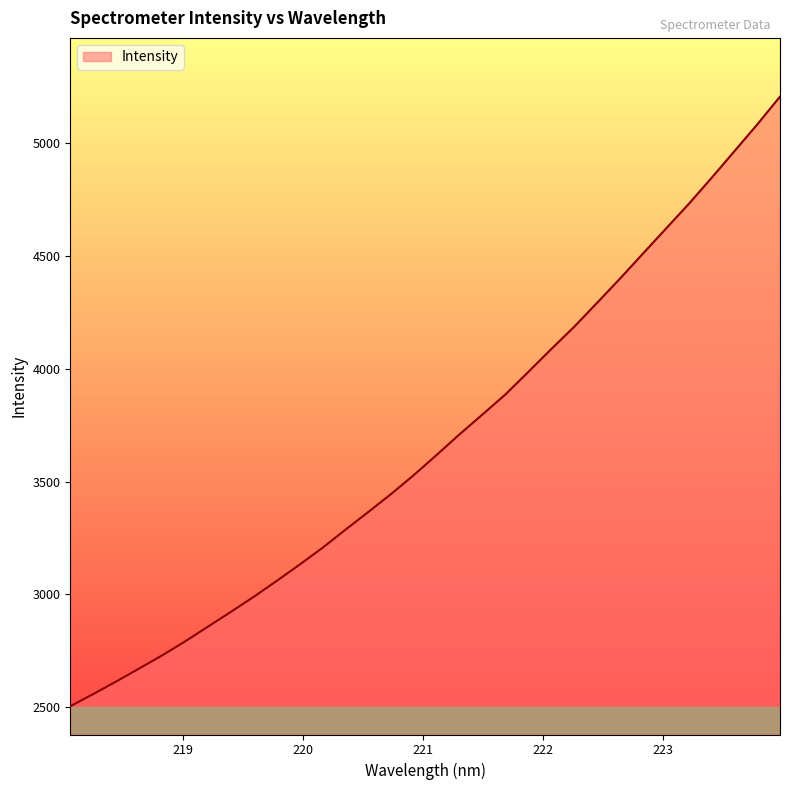

What is the smallest value displayed?

2503.3